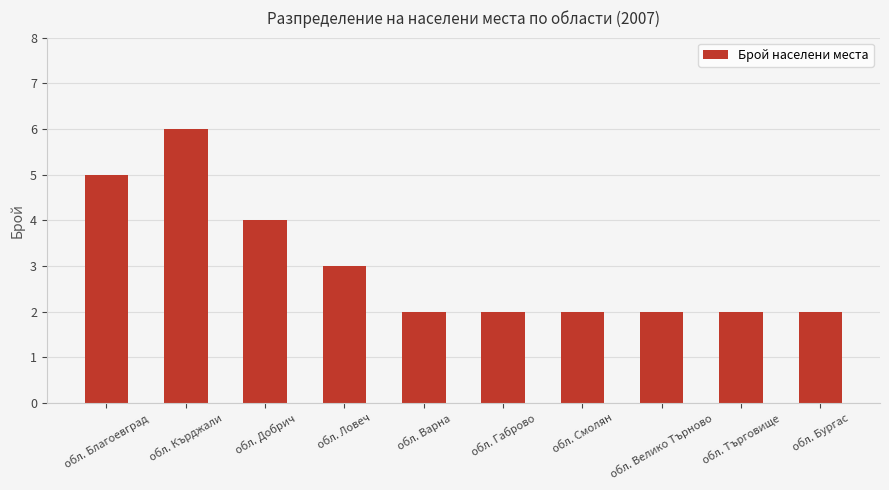

True or false: the data shows 1 at обл. Габрово.

False